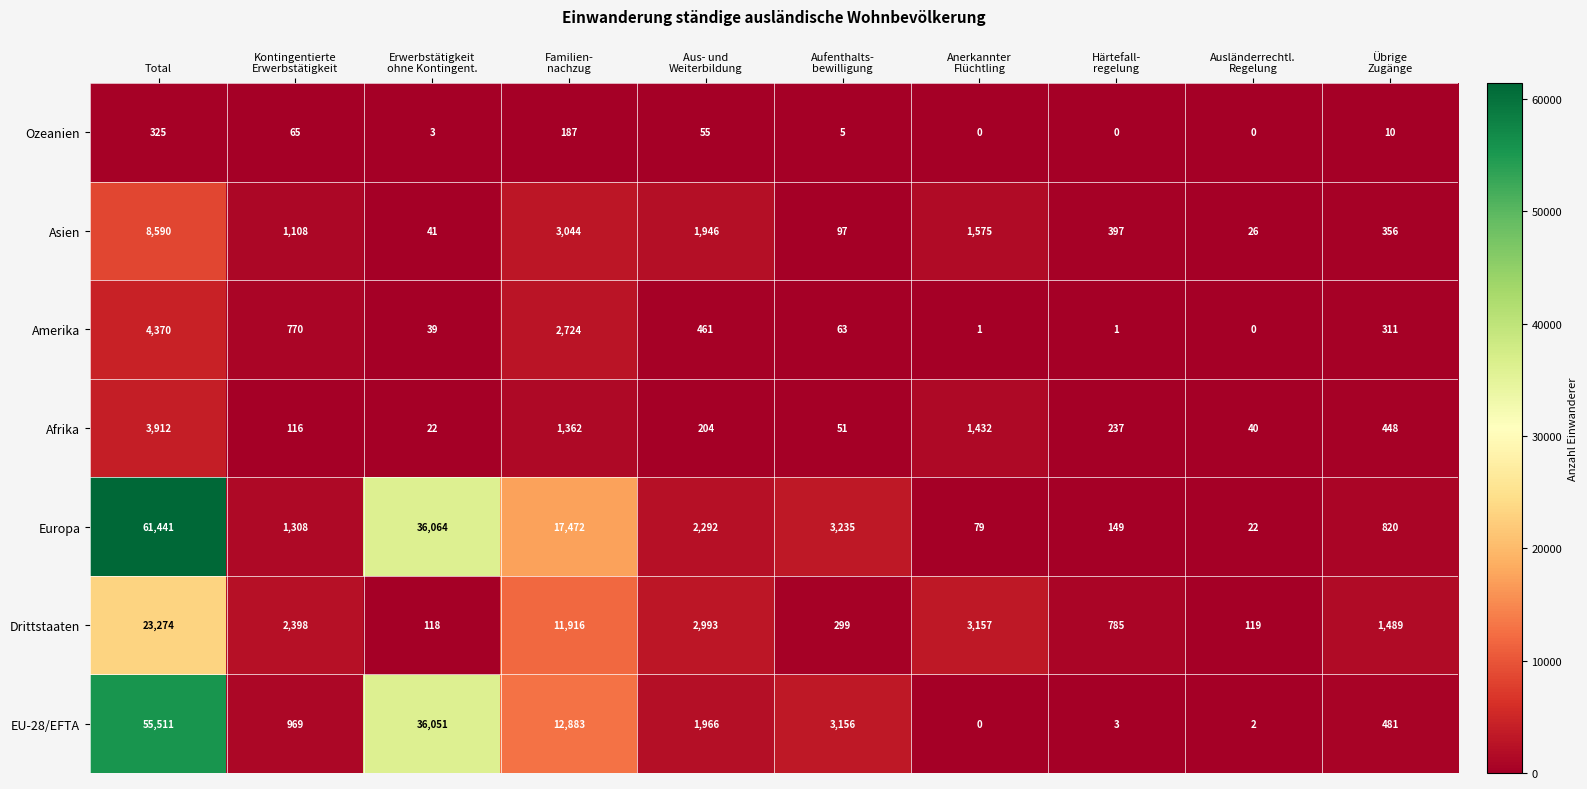

At how many categories does at least one series exceed 15573?

3